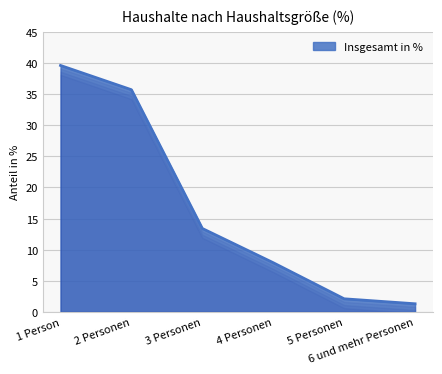

Reading left to right, what are all the values shown in this chart?

39.6	35.7	13.4	7.9	2.1	1.3